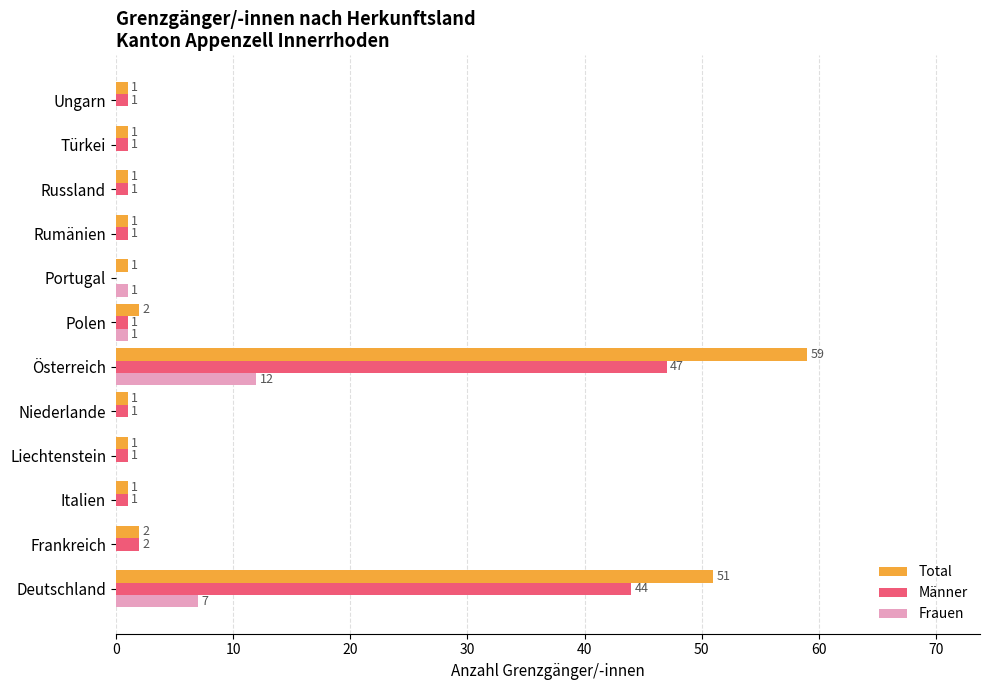

Which series has the largest total across all categories?

Total